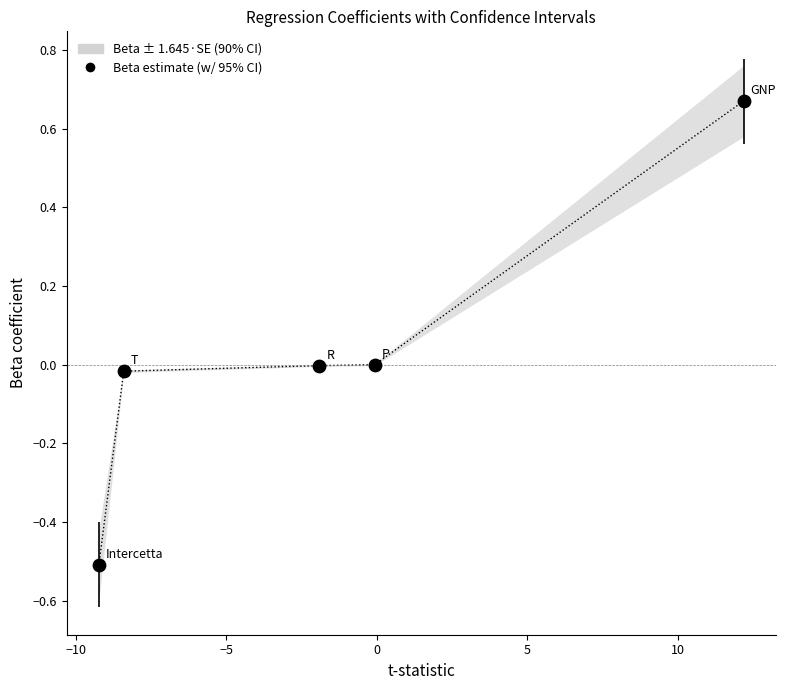

What is the range of X values (max minus min)?

21.4